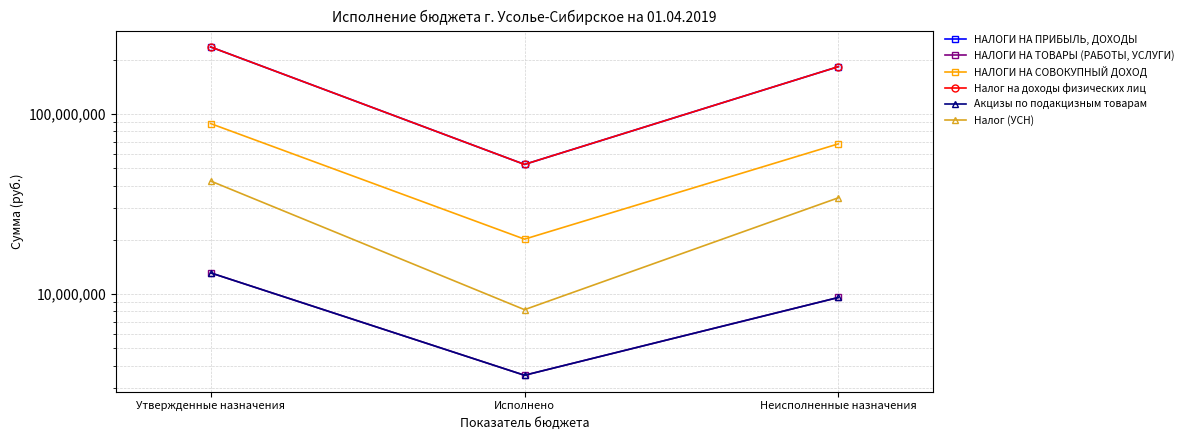

Does the chart have visible grid lines?

Yes